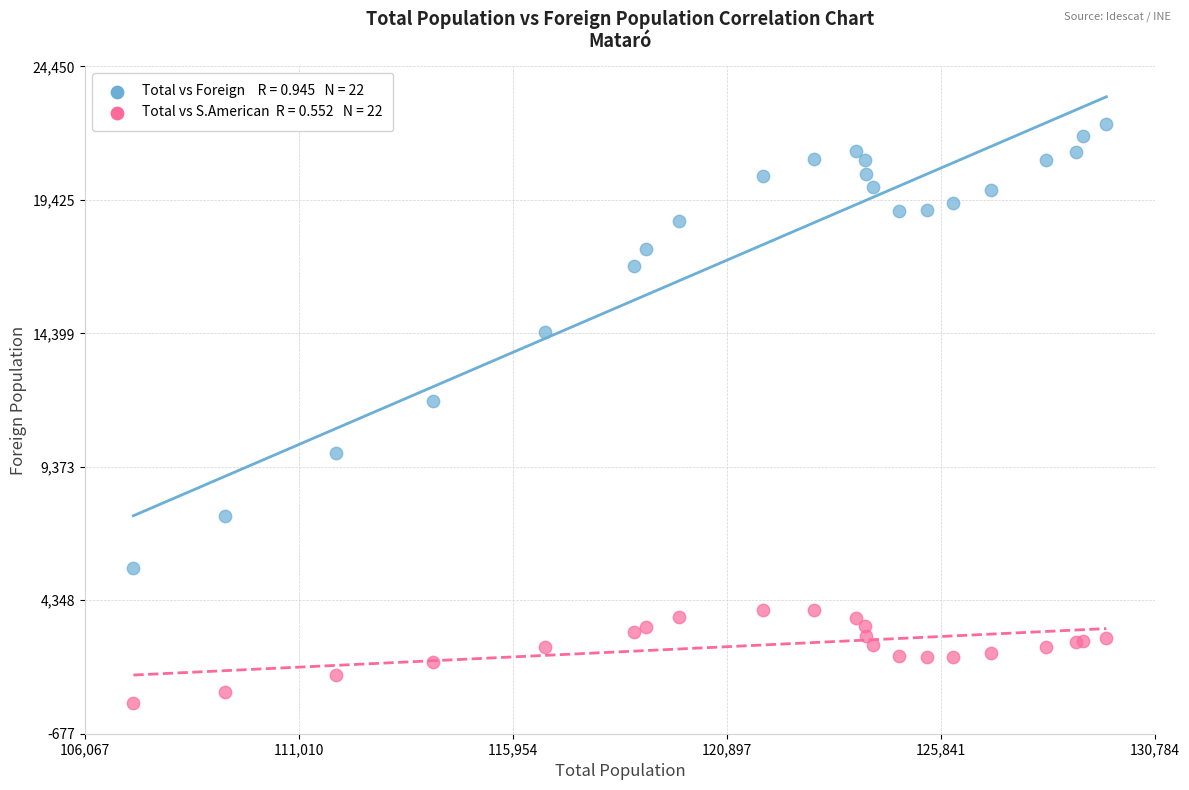

Across all series, what Y value is closest to 11367?

11850